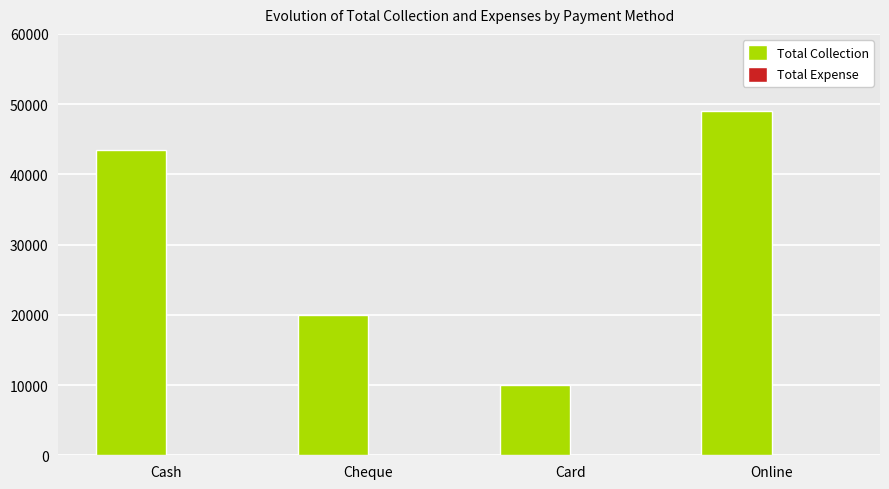

Where is the data nearest to the value 29500?

Cheque